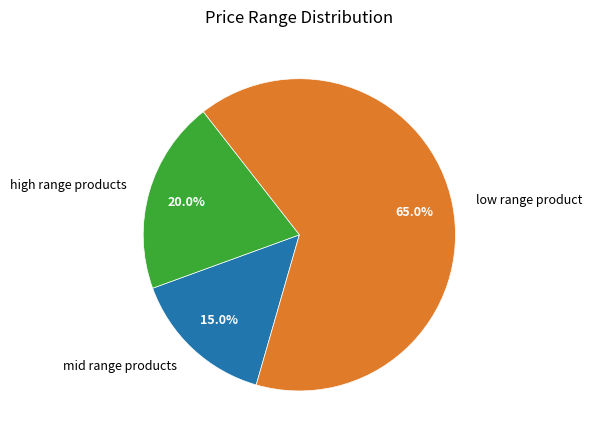

To the nearest percent, what is the average slice percentage?

33%